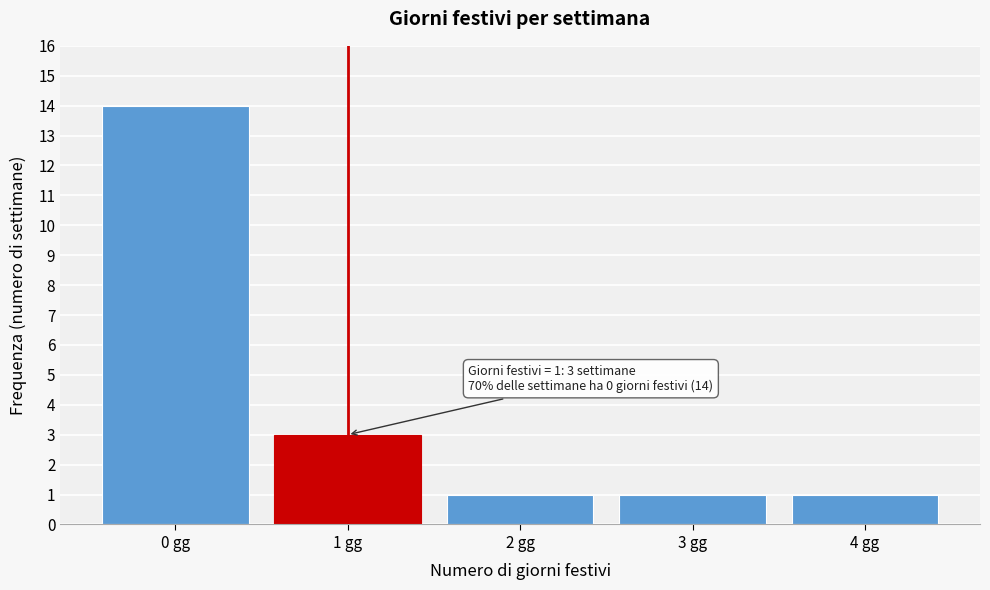

Reading left to right, transcribe all the data shown in this chart.

14	3	1	1	1